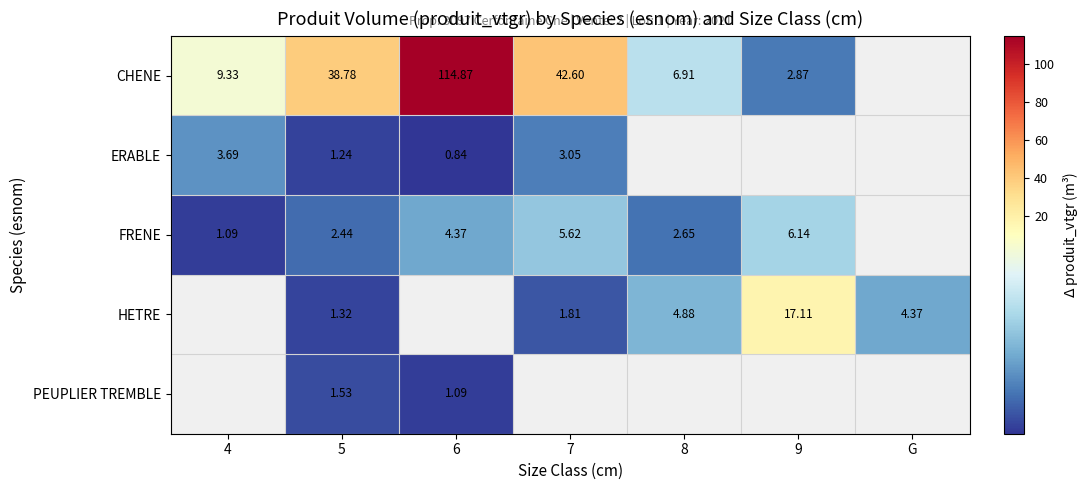

How many distinct data groups are displayed?

5